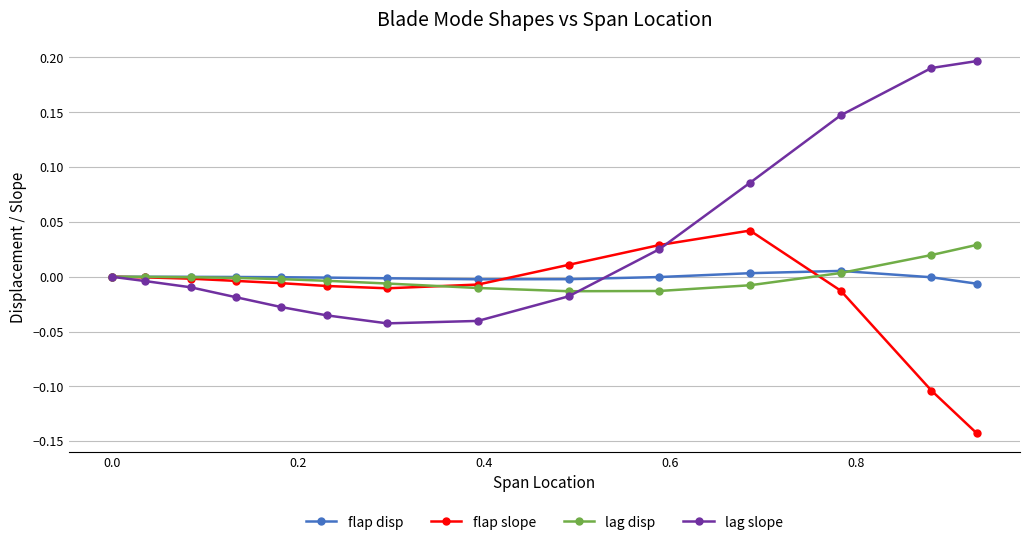

After their last crossing, which series has the higher values: lag slope or flap slope?

lag slope